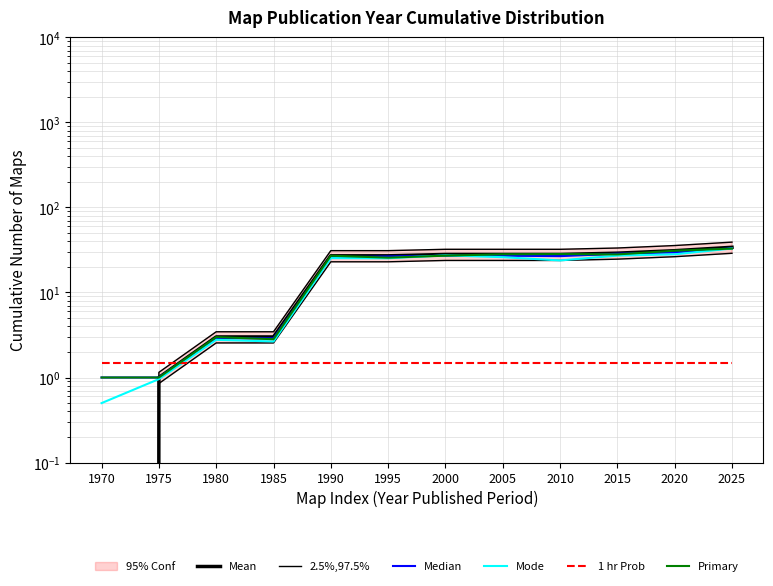

Which series has the widest spread of values?

2.5%,97.5%